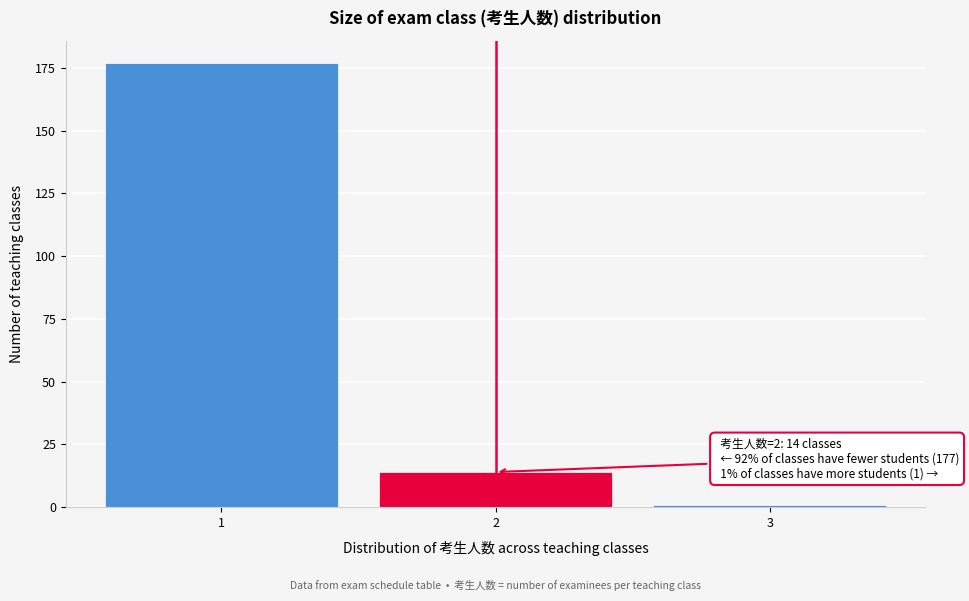

Reading left to right, extract all data points from this chart.

1=177	2=14	3=1